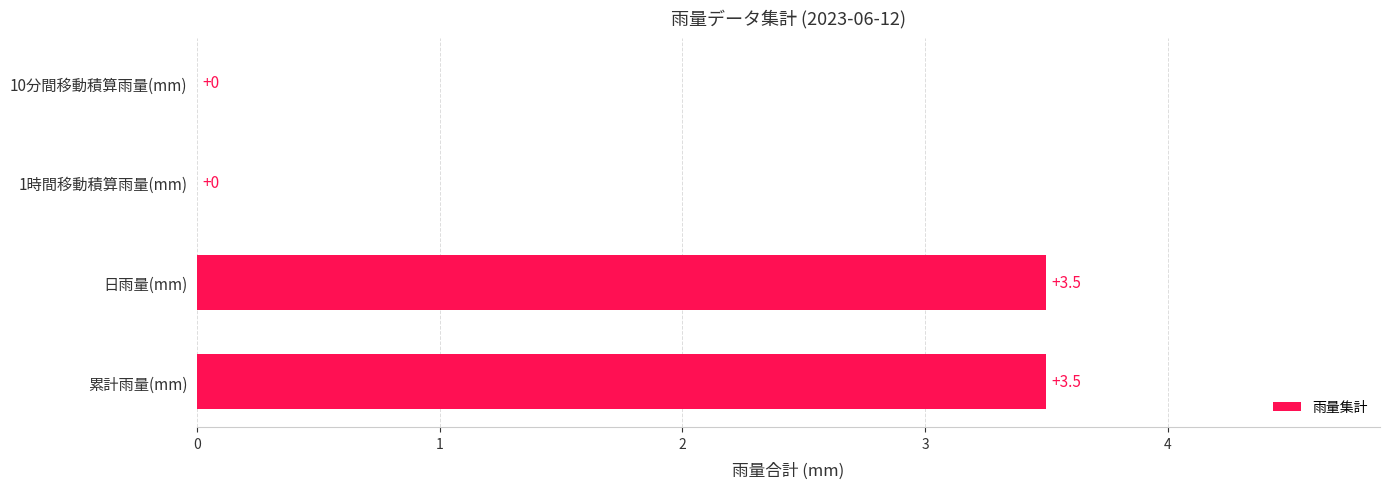

How many values are between 0 and 3?

2